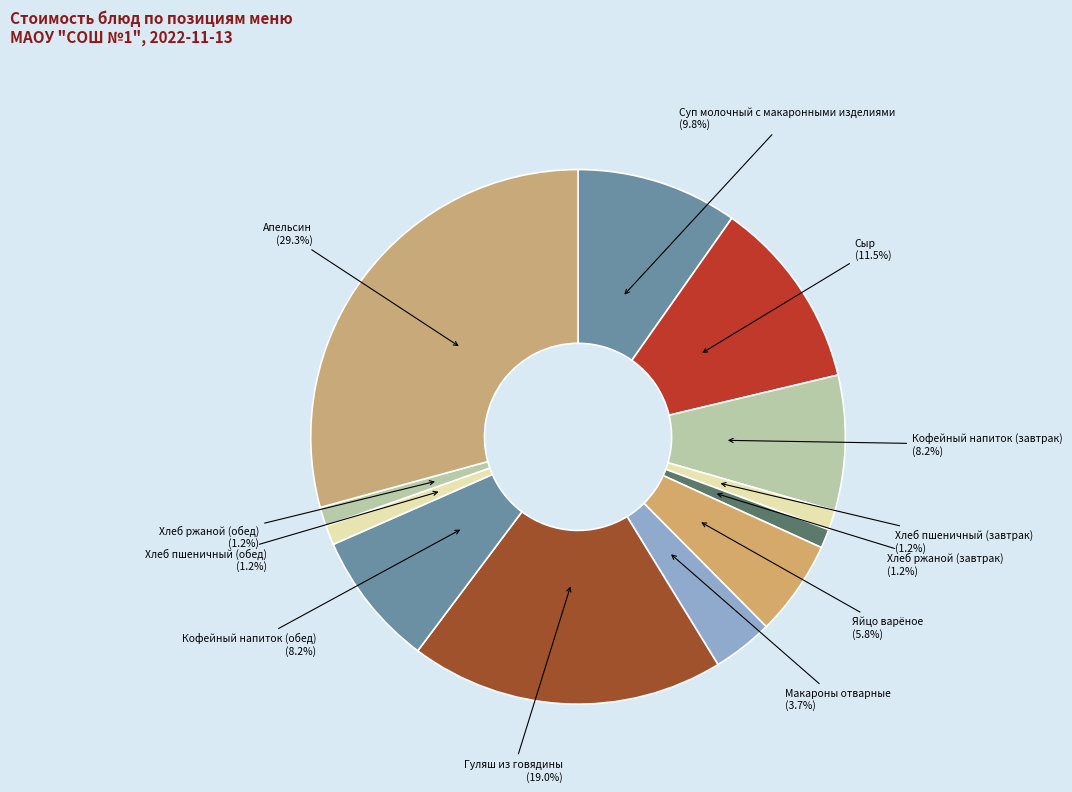

Does Сыр represent more than half of the total?

No